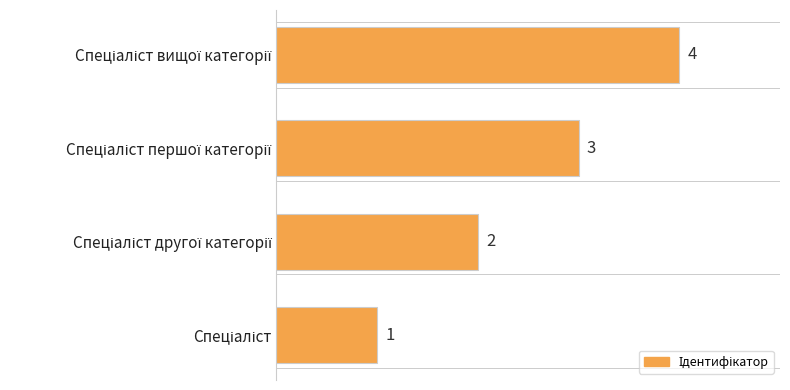

What is the difference between the maximum and minimum values?

3